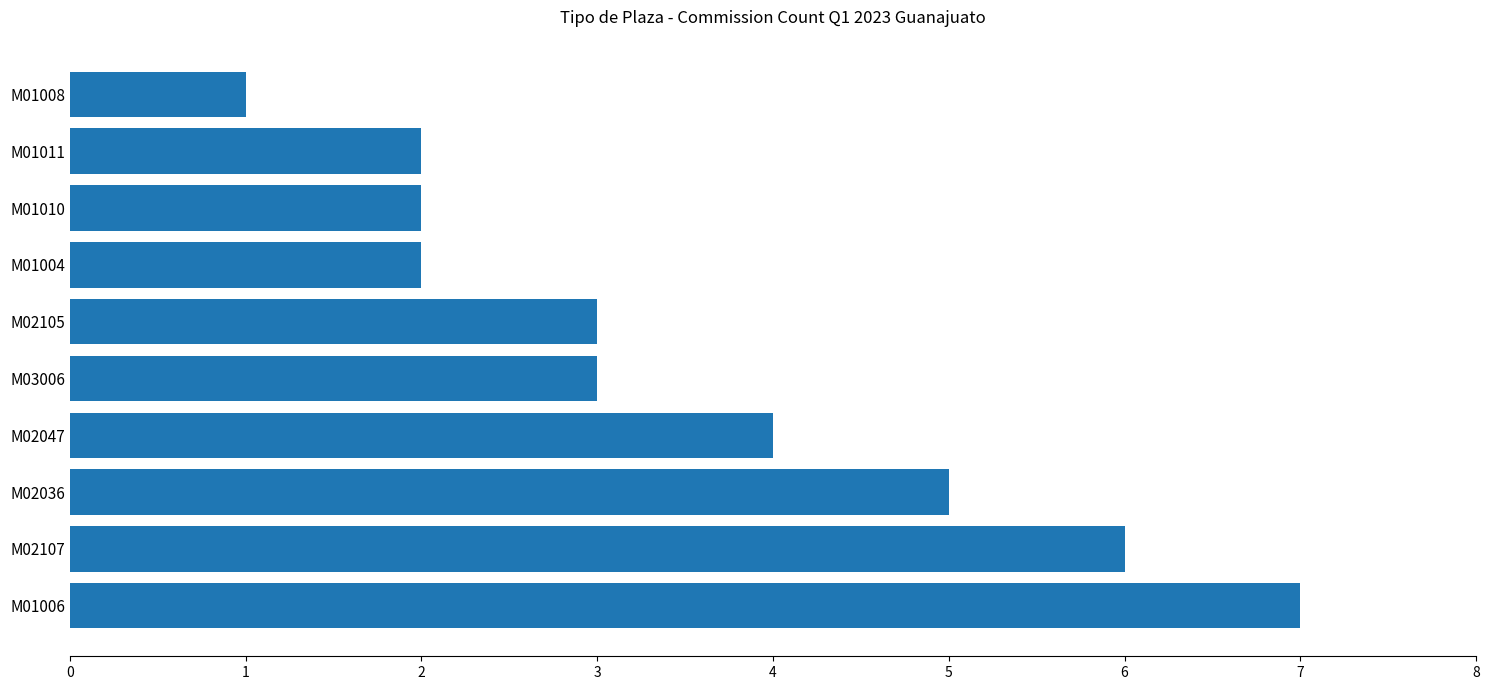

What is the change in value from M02047 to M01008?

-3